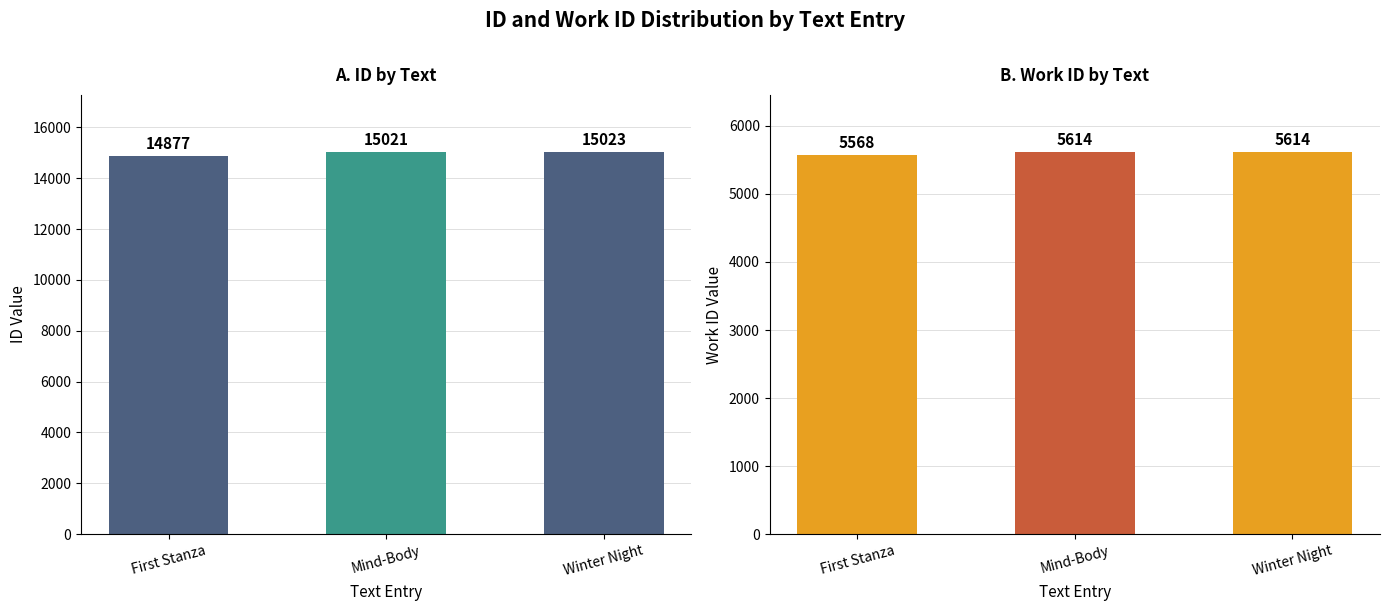

How many work_id values are between 5568 and 5614?

3